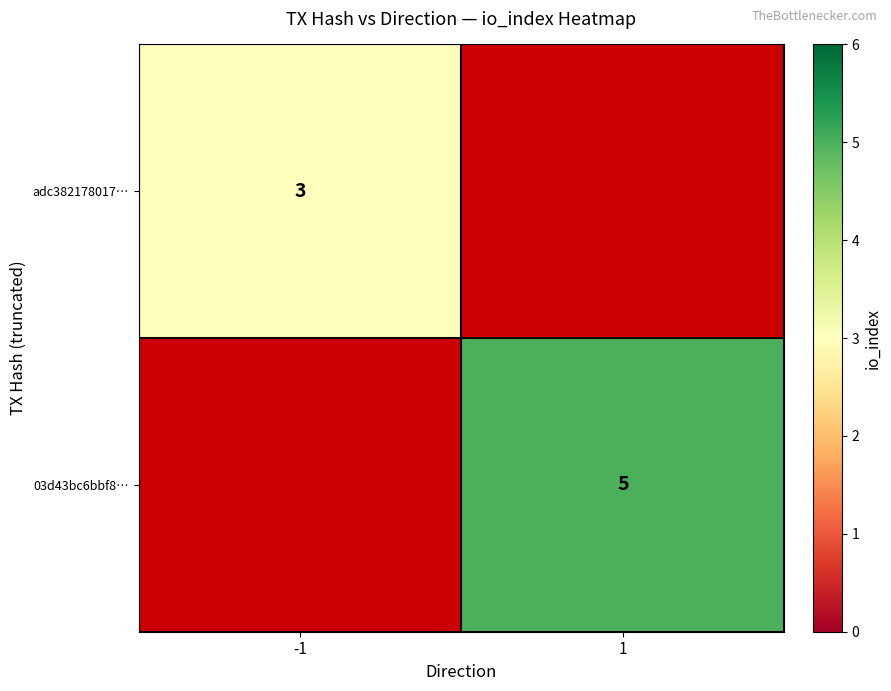

The value of adc382178017… at -1 is 1. True or false?

False